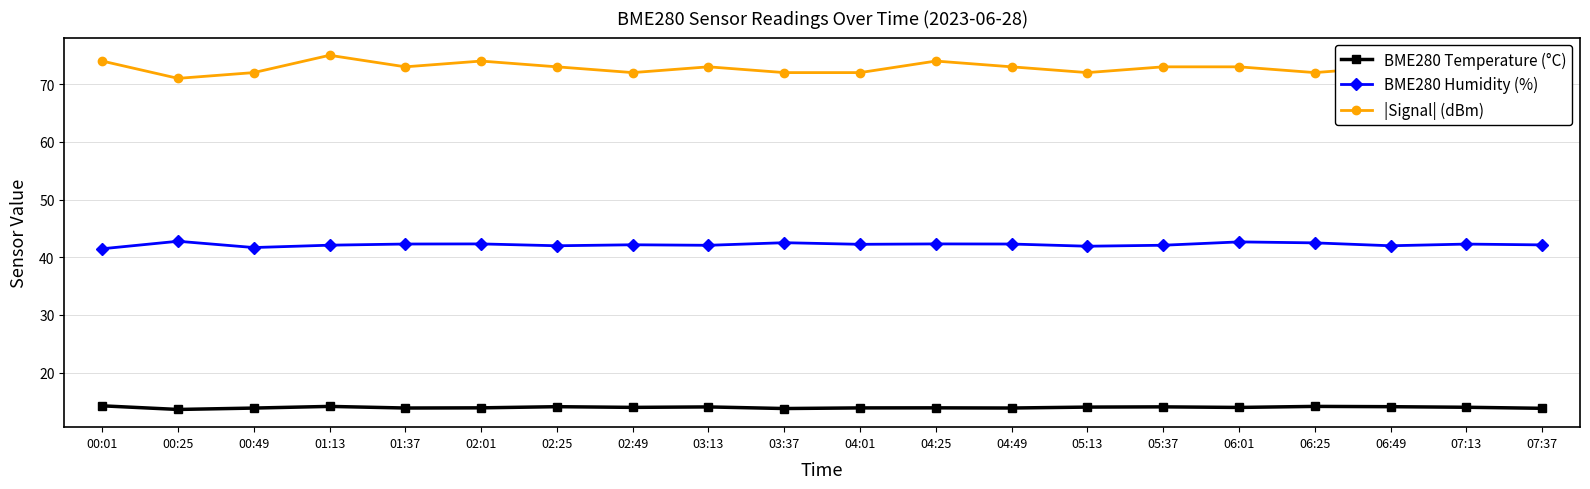

What is the minimum value for BME280 Temperature (°C)?

13.6